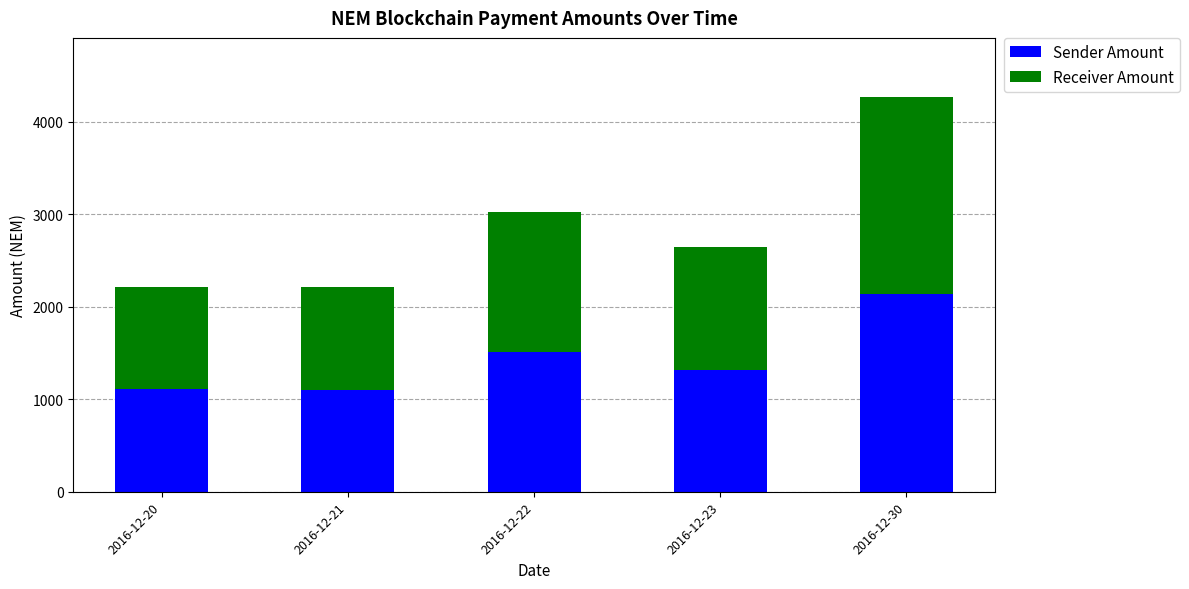

How many distinct data groups are displayed?

2